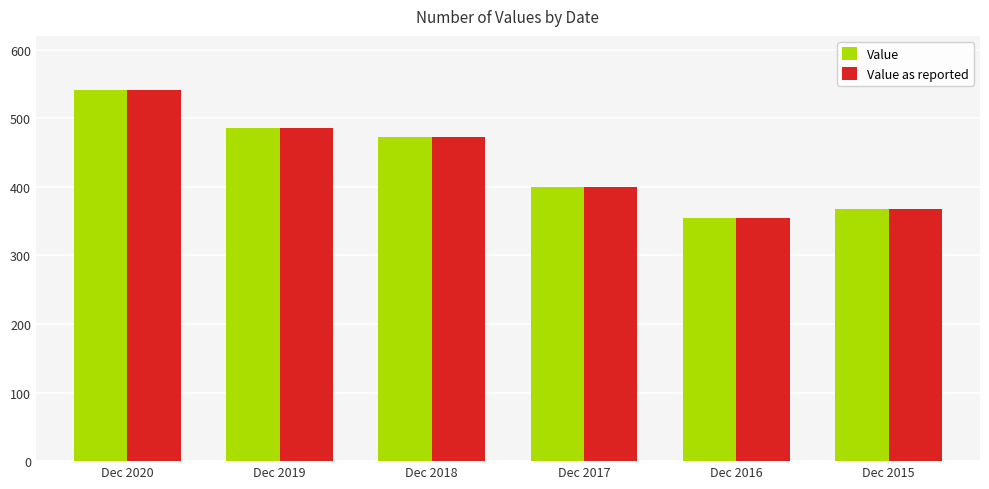

At which label does Value reach its minimum?

Dec 2016